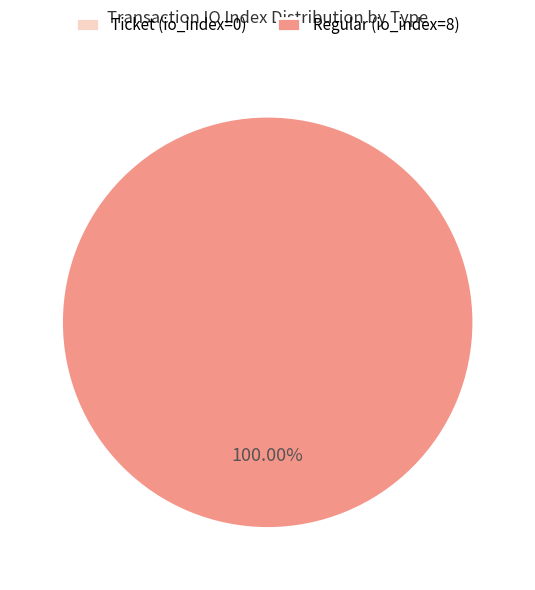

How many slices are in this pie chart?

2